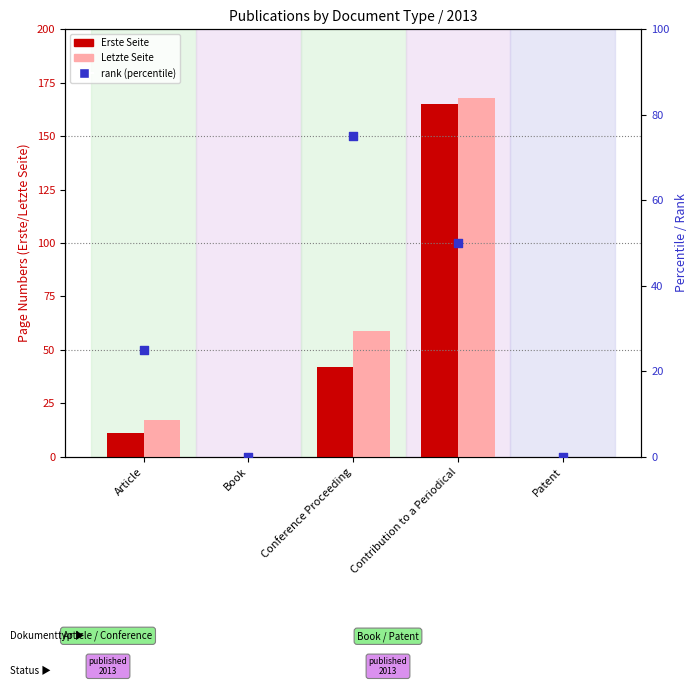

Which series has the largest Y range (max minus min)?

Letzte Seite